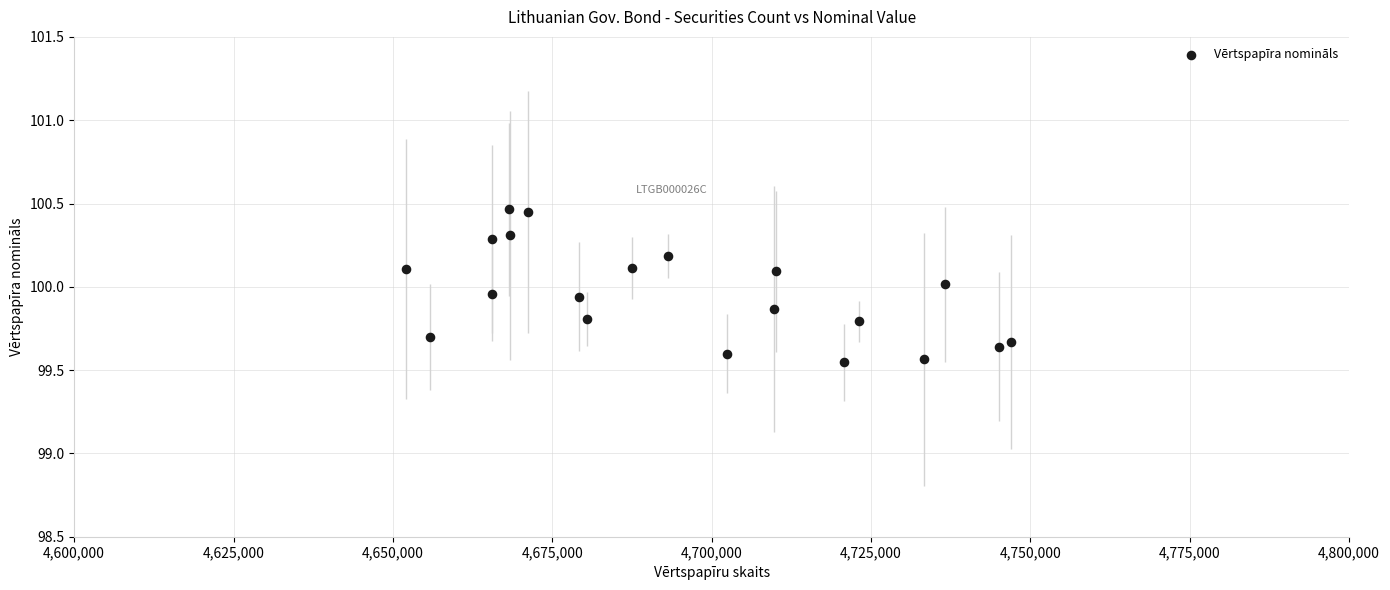

What is the range of Y values (max minus min)?

0.9